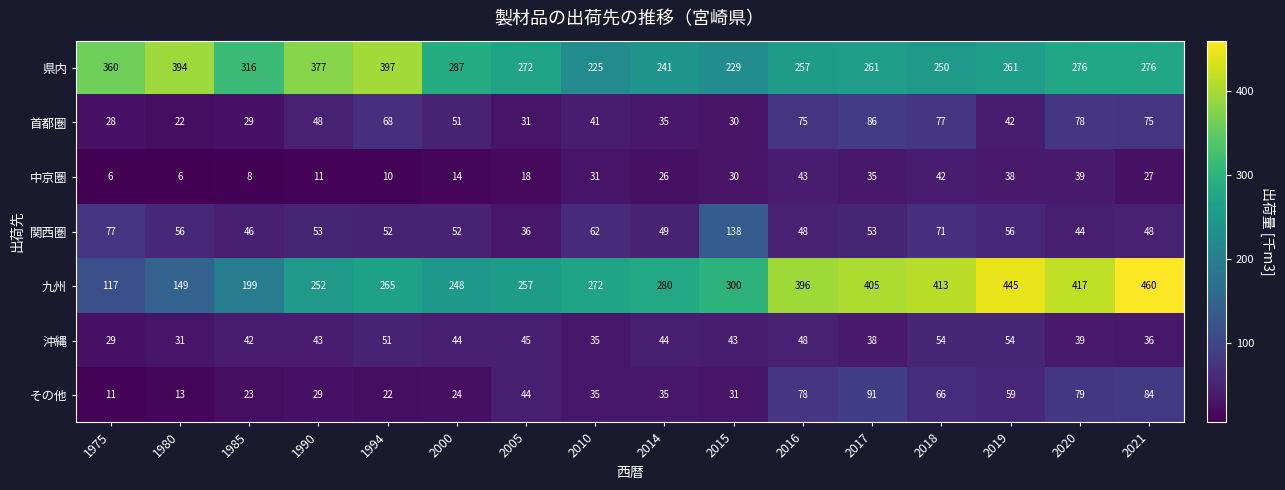

Rank the series at 1975 from highest to lowest value.

県内, 九州, 関西圏, 沖縄, 首都圏, その他, 中京圏